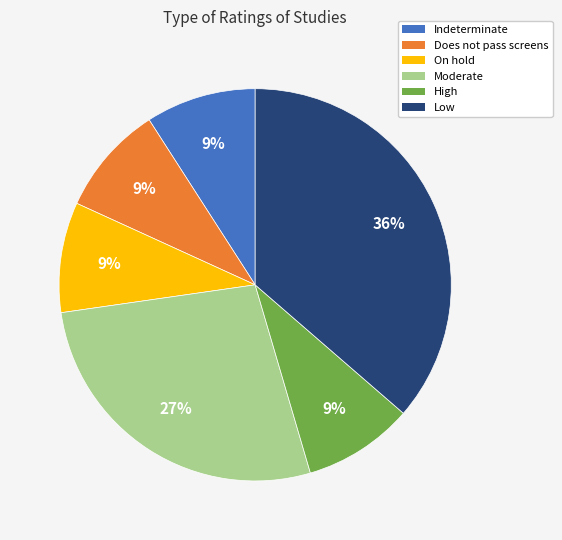

True or false: Moderate accounts for 27% of the total.

True